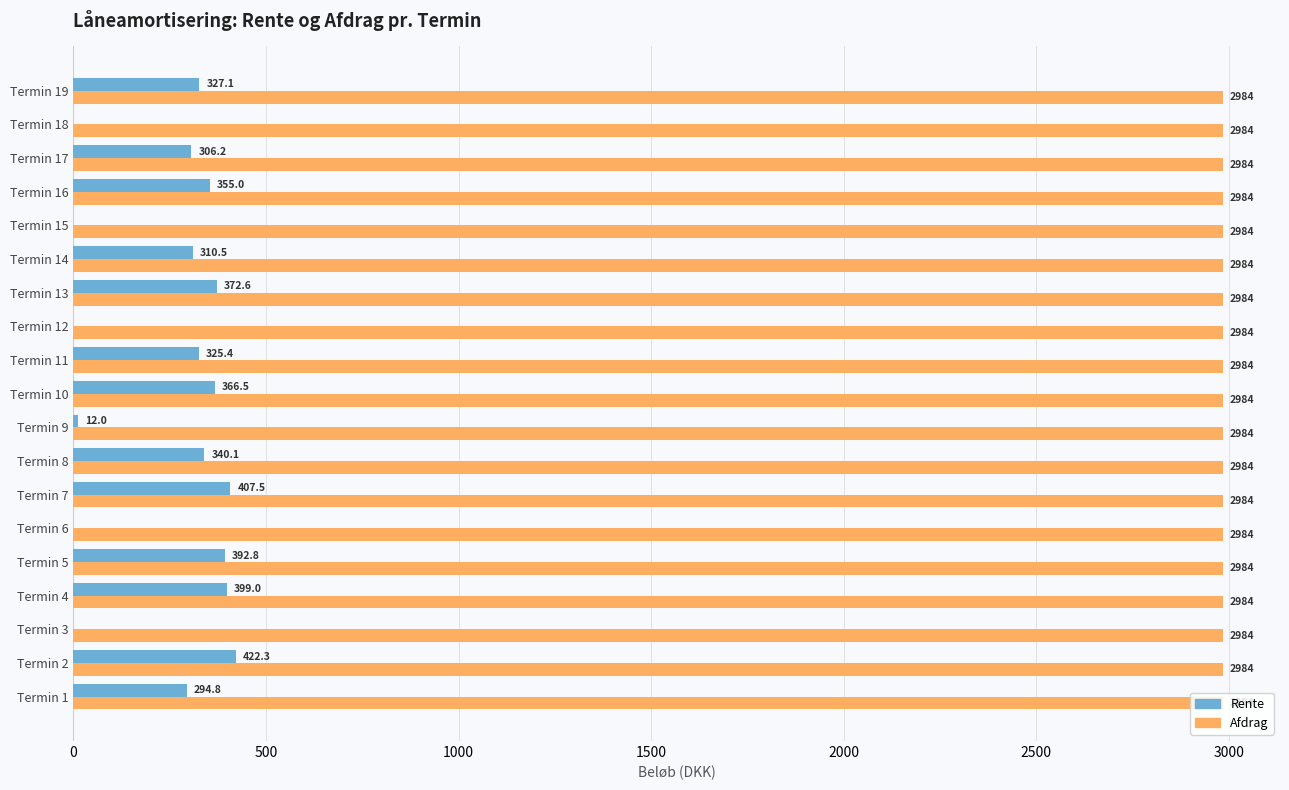

Is the value of Afdrag at Termin 8 greater than the value of Rente at Termin 2?

Yes